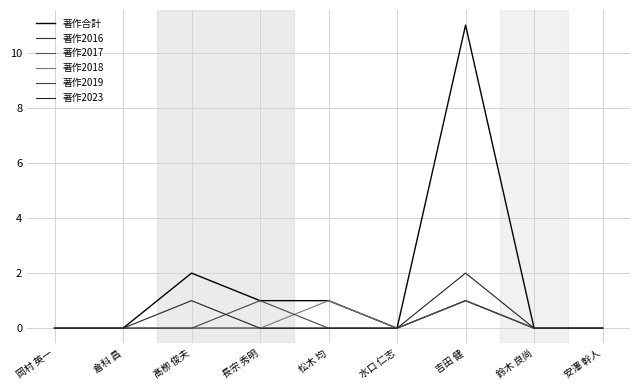

Does the chart display data point markers on the line(s)?

No